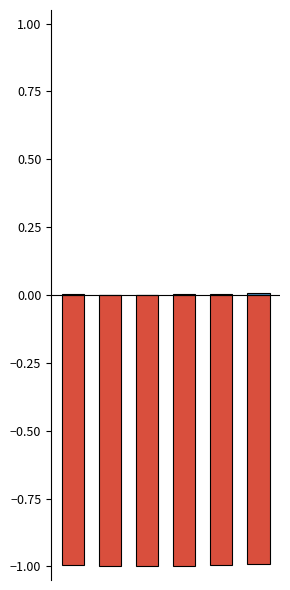

How many series are shown in this chart?

2